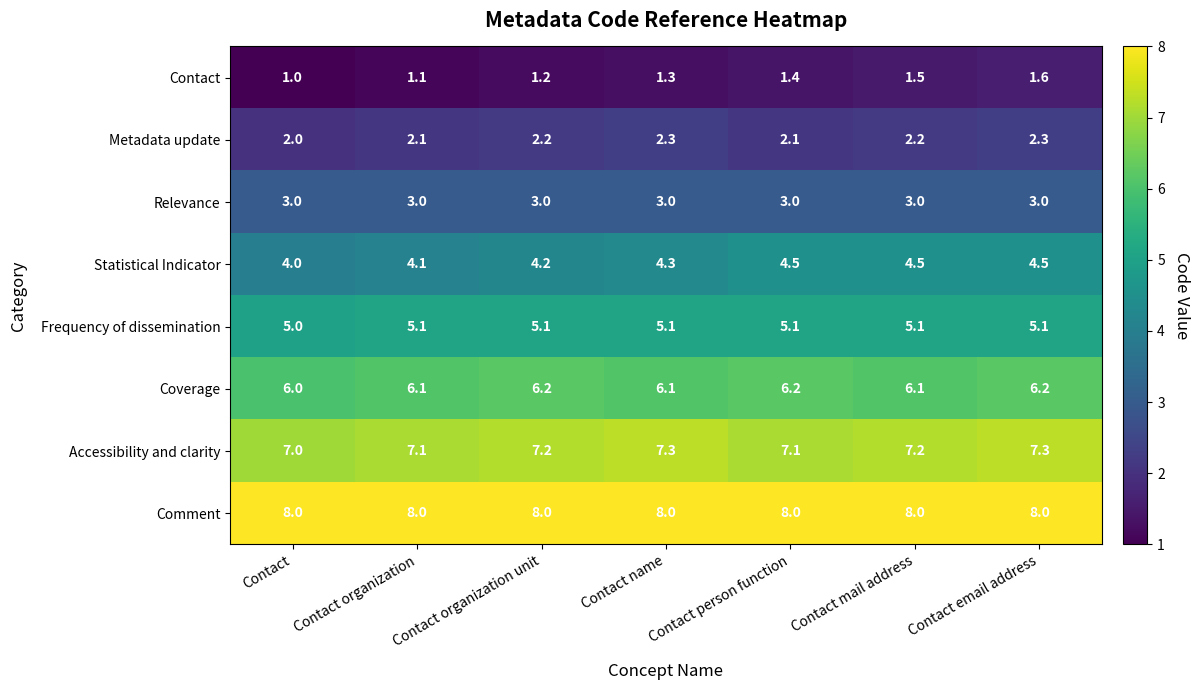

Which series has the widest spread of values?

Contact